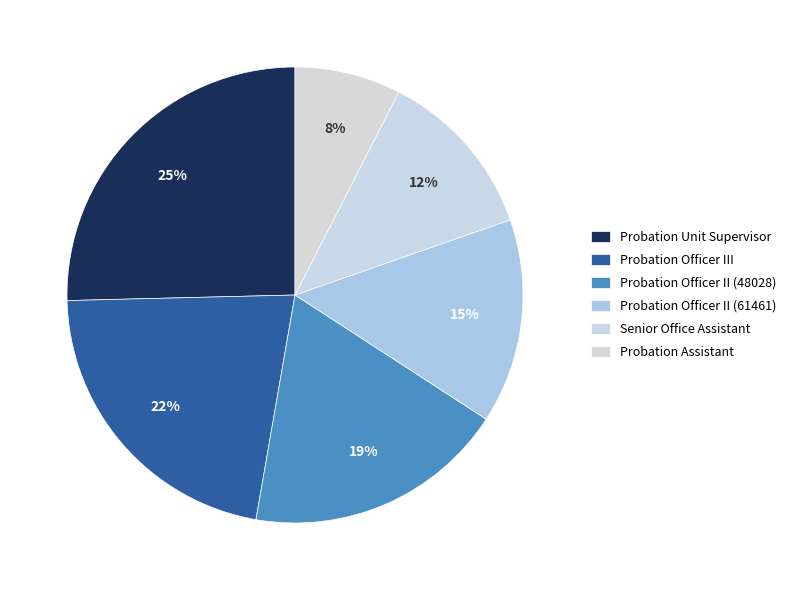

To the nearest percent, what portion does Probation Officer III represent?

22%